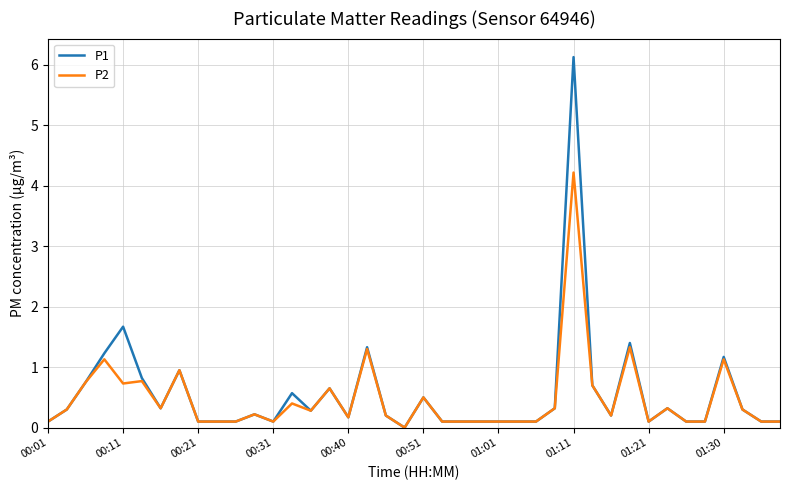

Which series has the largest range (max minus min)?

P1